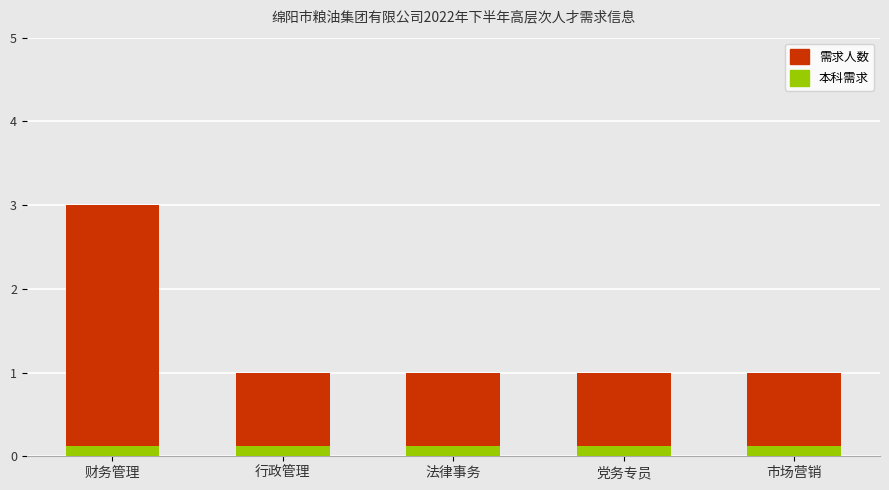

At how many categories does at least one series exceed 2?

1